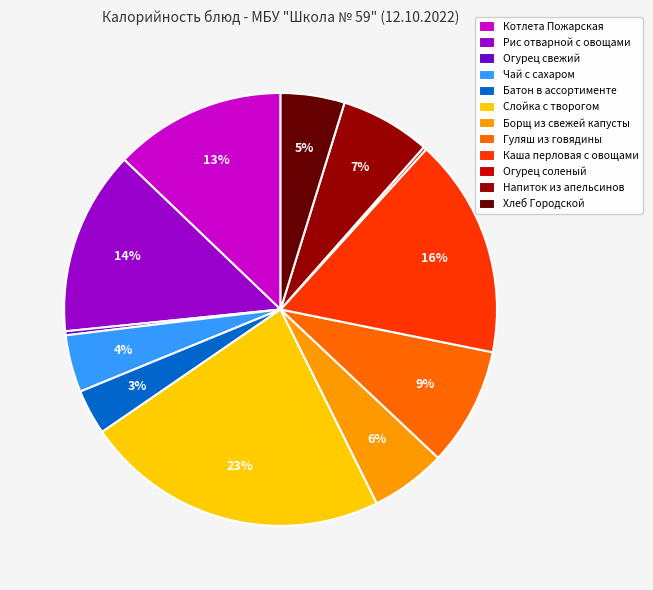

To the nearest percent, what percentage of the pie is Рис отварной с овощами?

14%